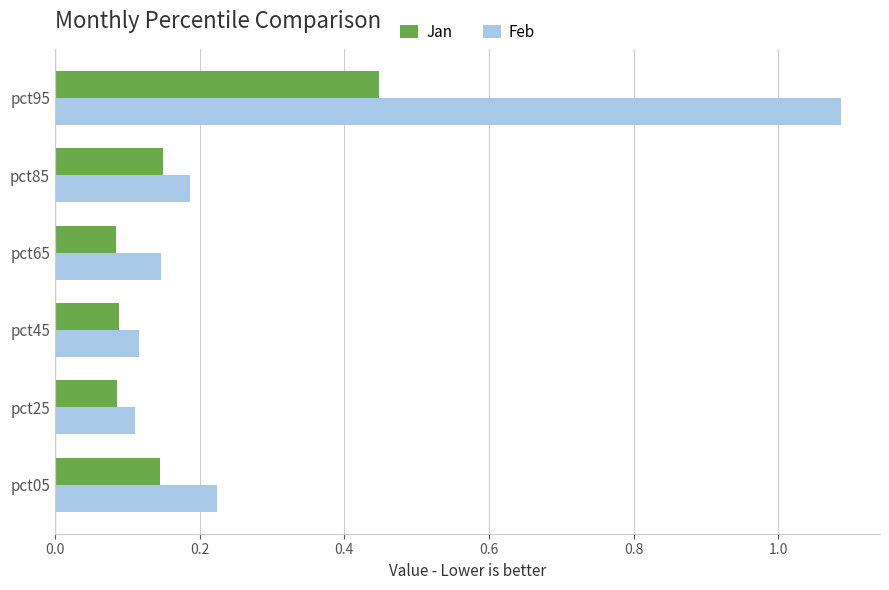

List the series in order of their overall mean, lowest first.

Jan, Feb